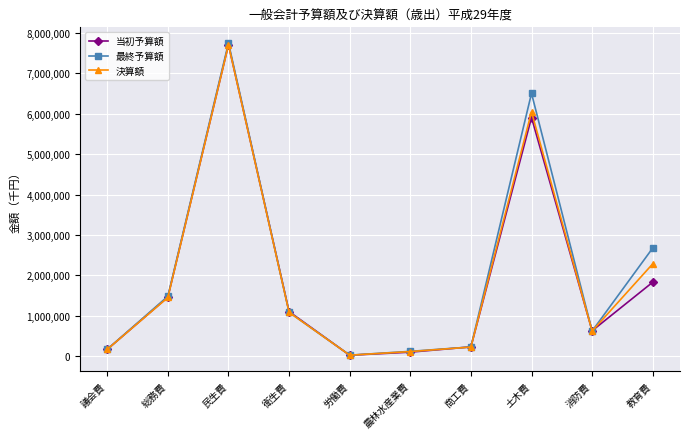

Reading right to left, extract all data points from this chart.

当初予算額: 1833336	631641	5909299	232381	101947	25718	1105534	7713631	1464009	172088
最終予算額: 2679654	624506	6508860	230832	121358	27393	1089908	7755350	1485173	171999
決算額: 2288148	623833	6049365	228220	116611	26570	1087570	7707528	1456379	170821